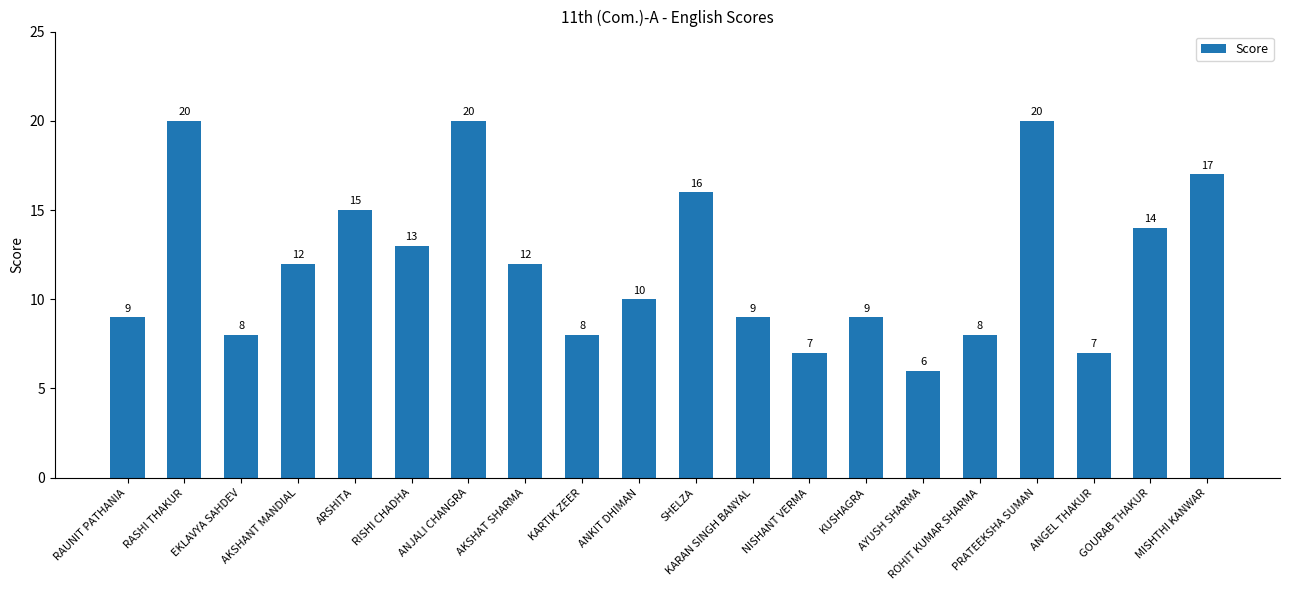

What is the smallest value displayed?

6